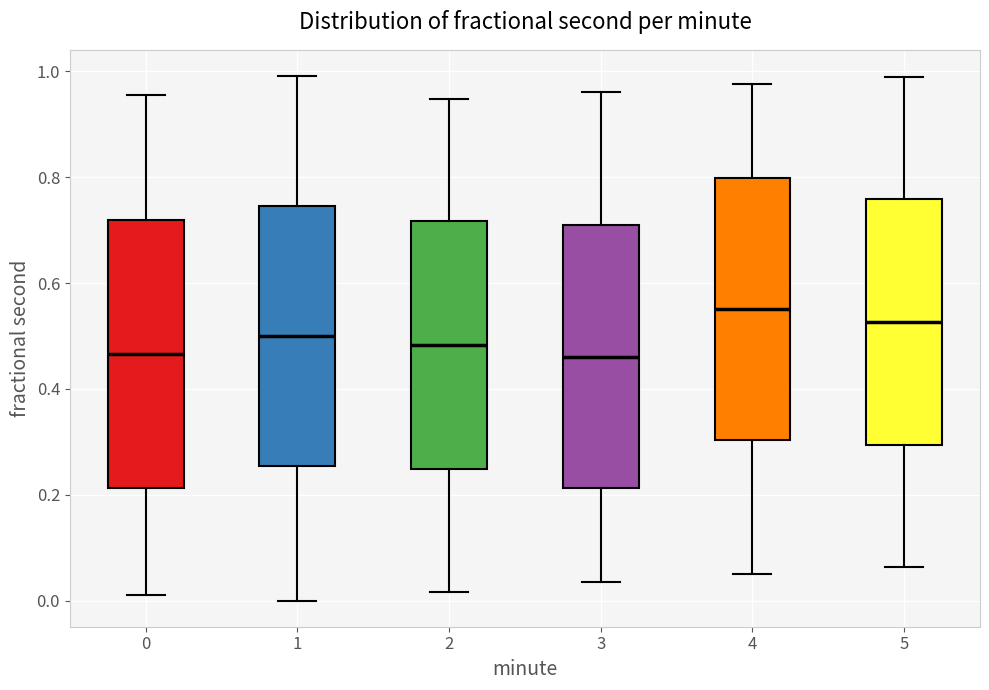

Where does the lower whisker of the box at x = 5 end on the y-axis? The values are not printed on the chart, so give them approximately, as read against the axis.

0.06